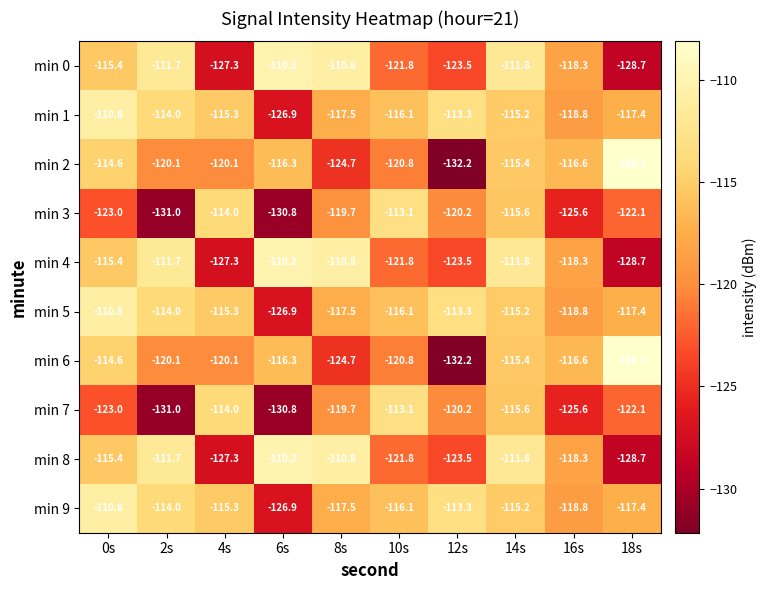

What is the total value across all series at 10s?

-1181.5